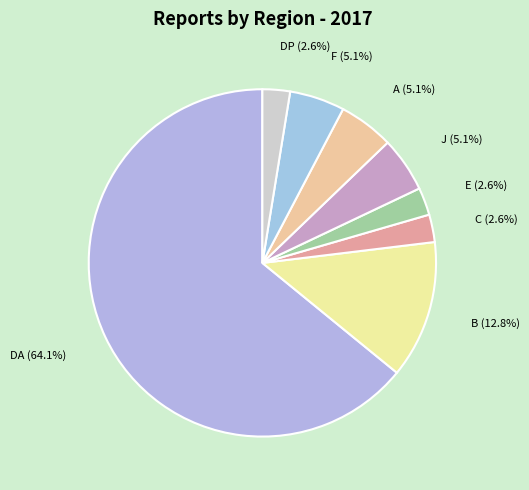

How many segments does this pie chart have?

8